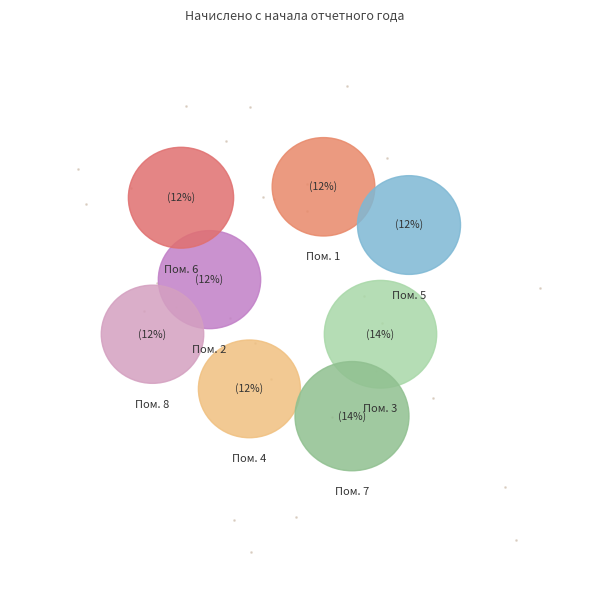

The 2 slice represents 12% of the pie. True or false?

True